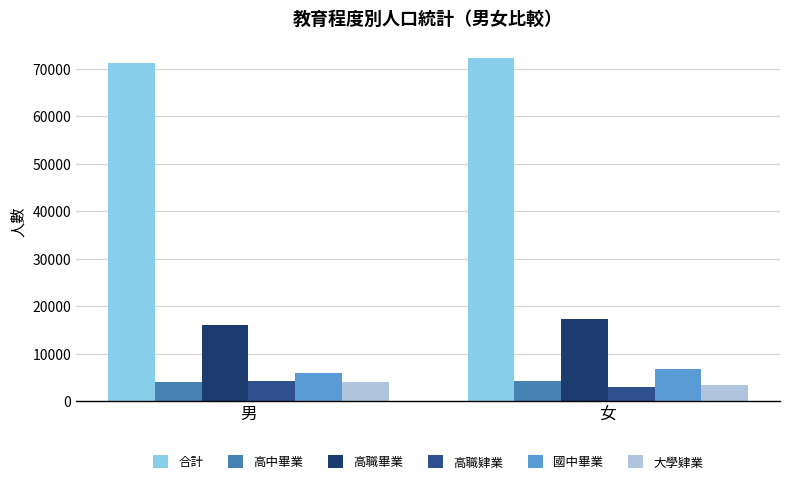

What position from the left is 女?

2